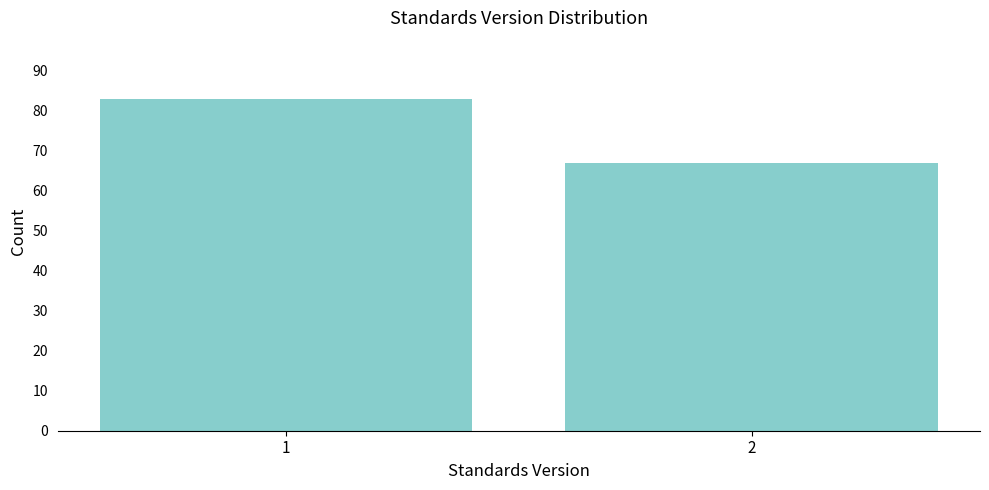

Reading left to right, what are all the values shown in this chart?

83	67